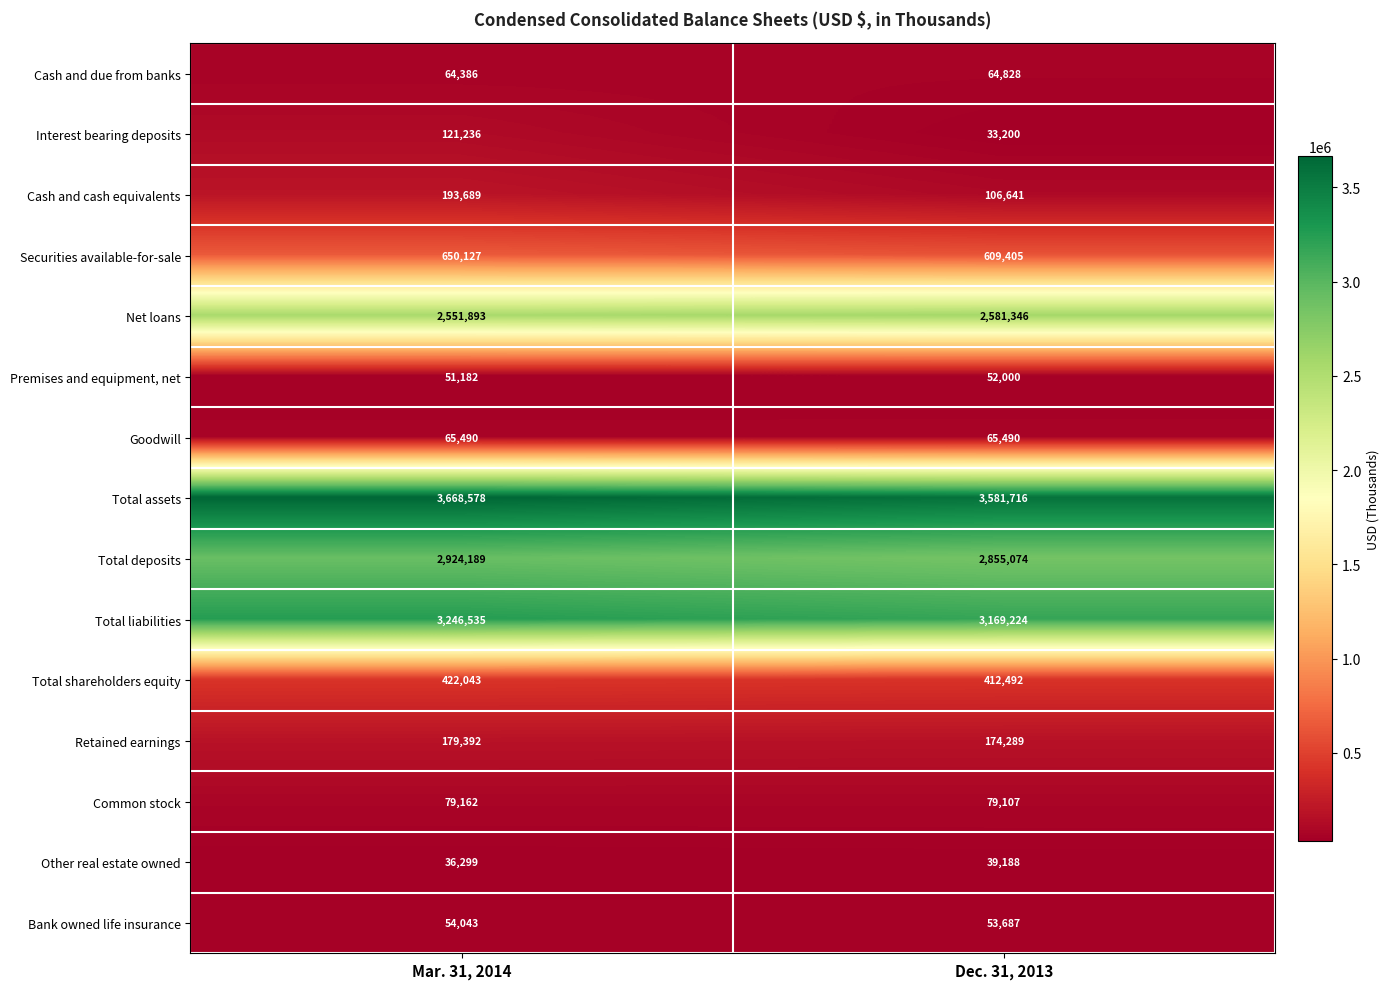

Which series has the largest total across all categories?

Total assets